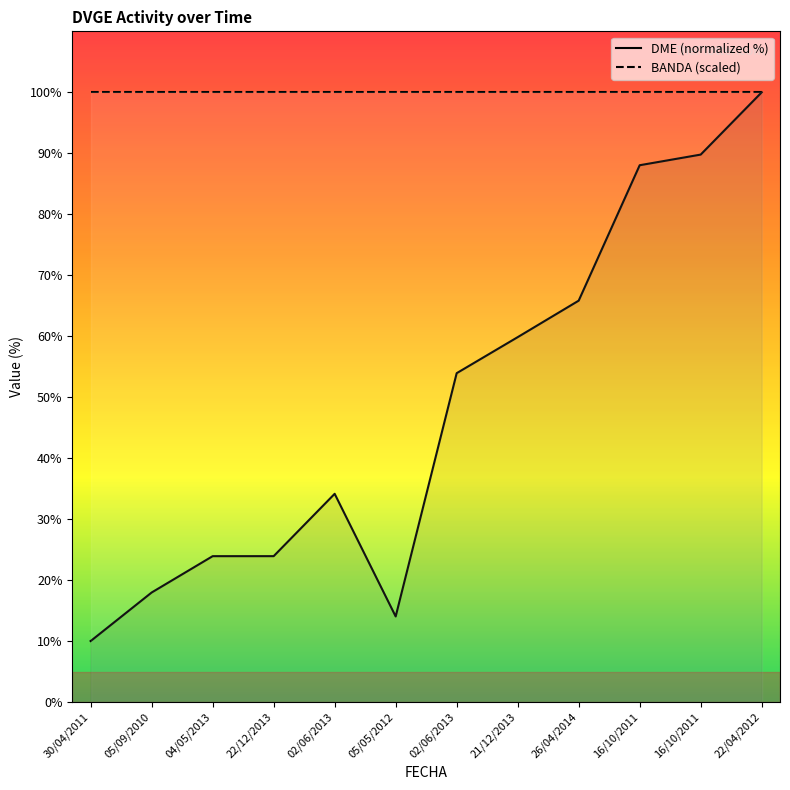

Is it true that the value at 05/05/2012 is 3.8?

False